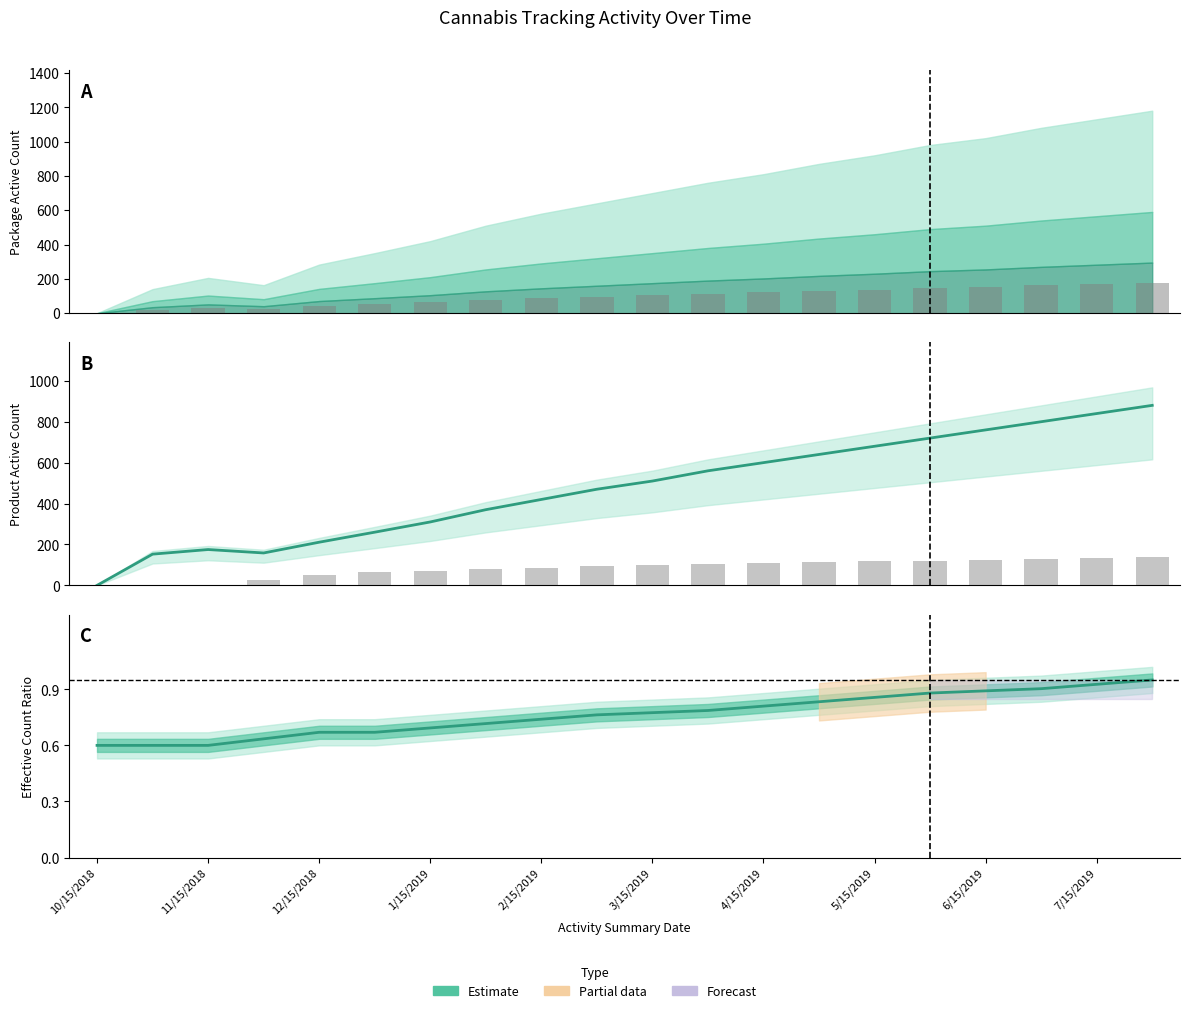

How many data points in ProductActiveCount are above 510?

9